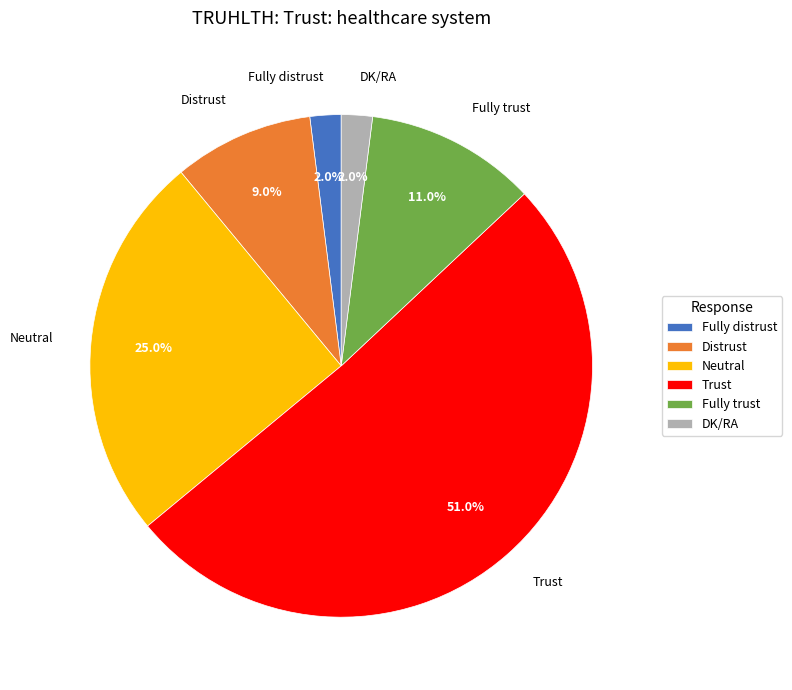

Count the number of slices in the pie.

6